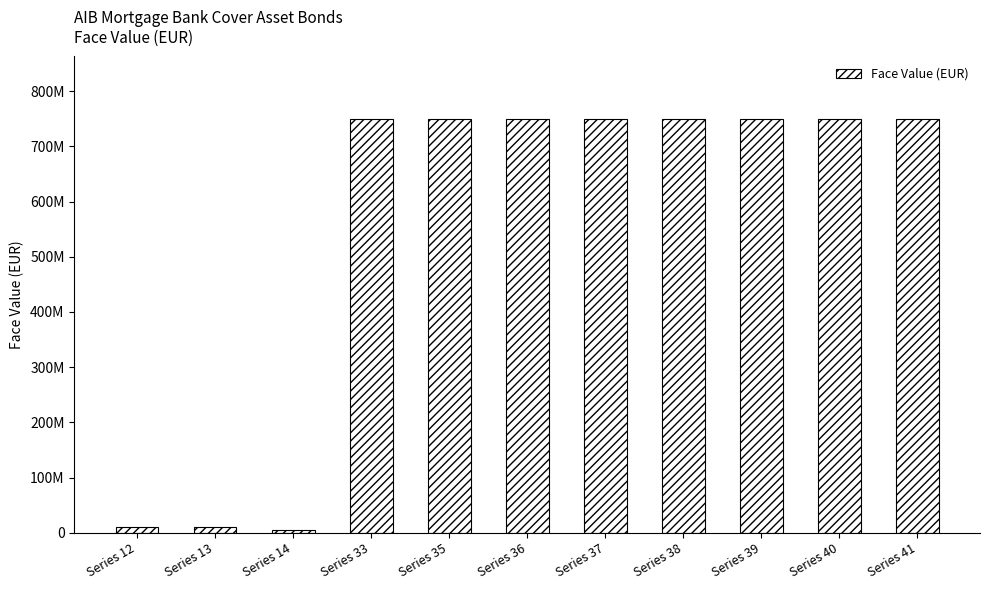

What is the smallest value displayed?

5000000